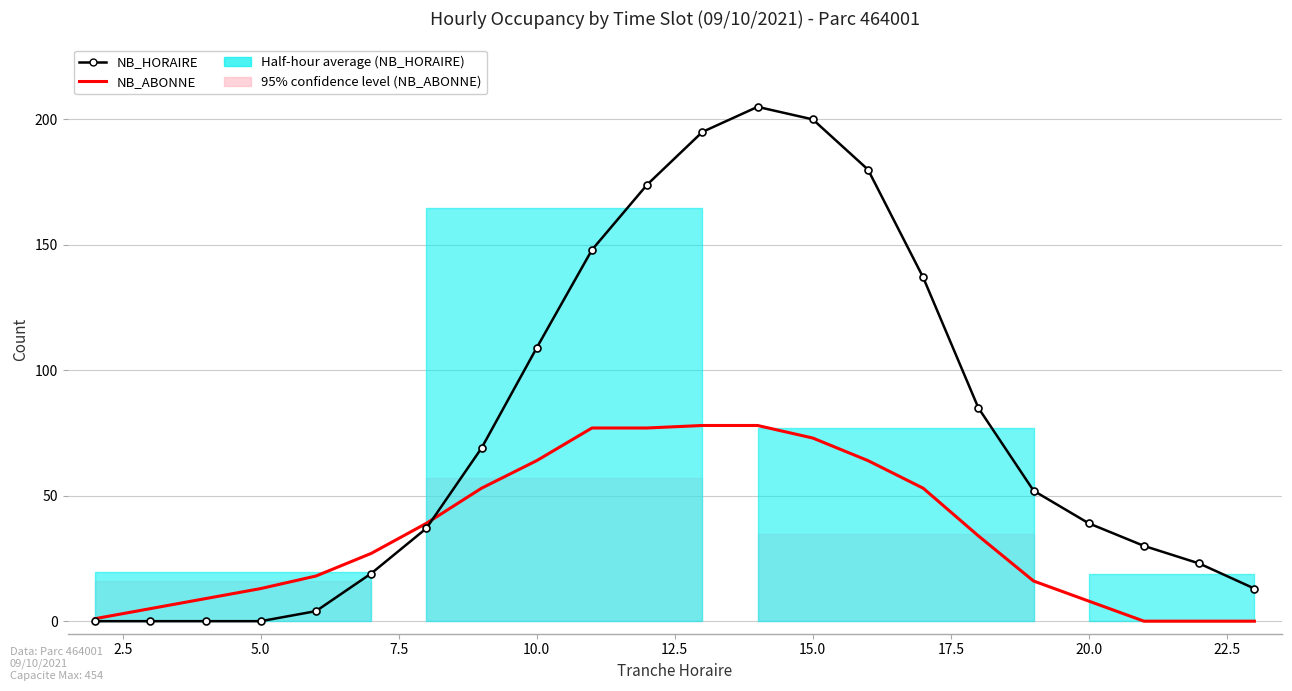

Reading left to right, transcribe all the data shown in this chart.

NB_HORAIRE: 0	0	0	0	4	19	37	69	109	148	174	195	205	200	180	137	85	52	39	30	23	13
NB_ABONNE: 1	5	9	13	18	27	39	53	64	77	77	78	78	73	64	53	34	16	8	0	0	0